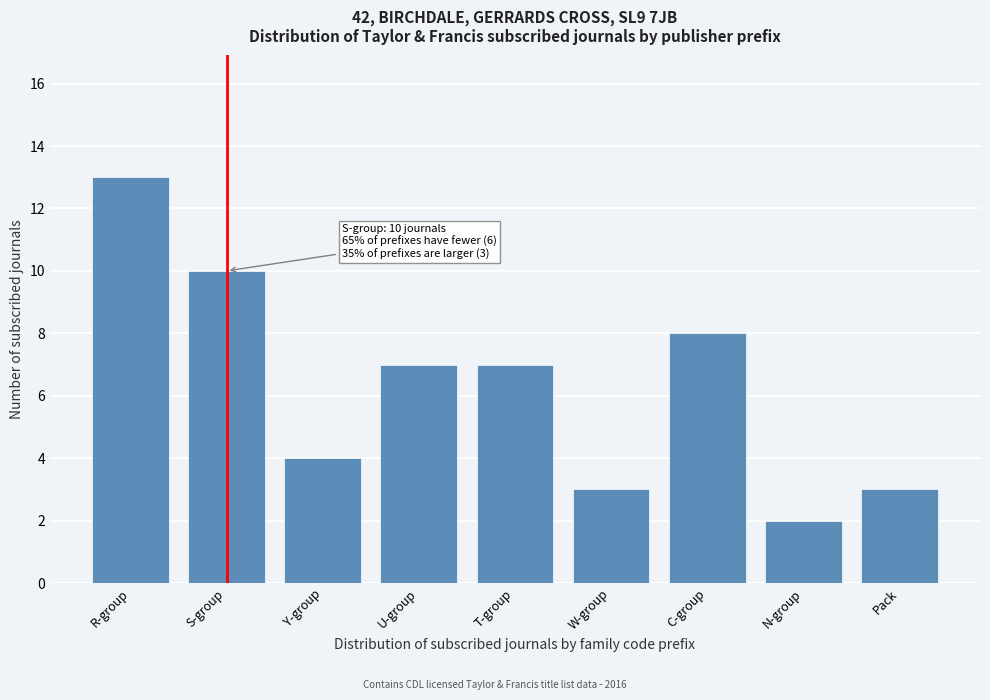

Reading left to right, what are all the values shown in this chart?

13	10	4	7	7	3	8	2	3